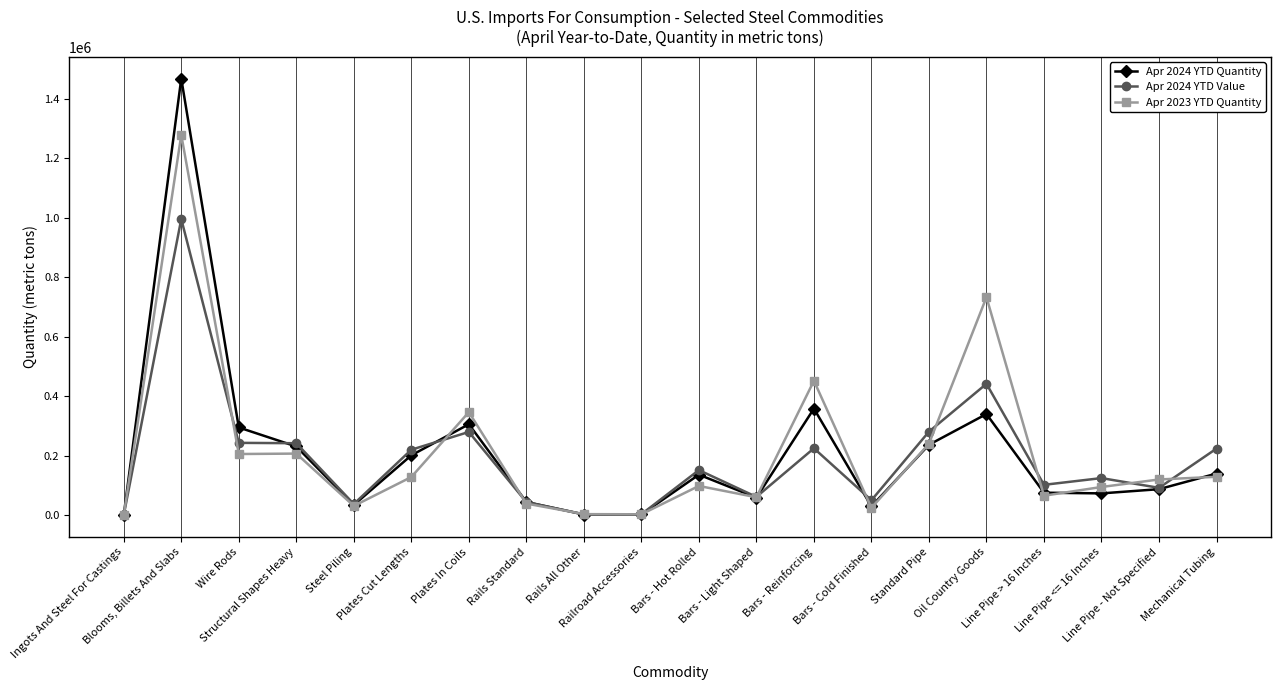

Which series has the widest spread of values?

Apr 2024 YTD Quantity